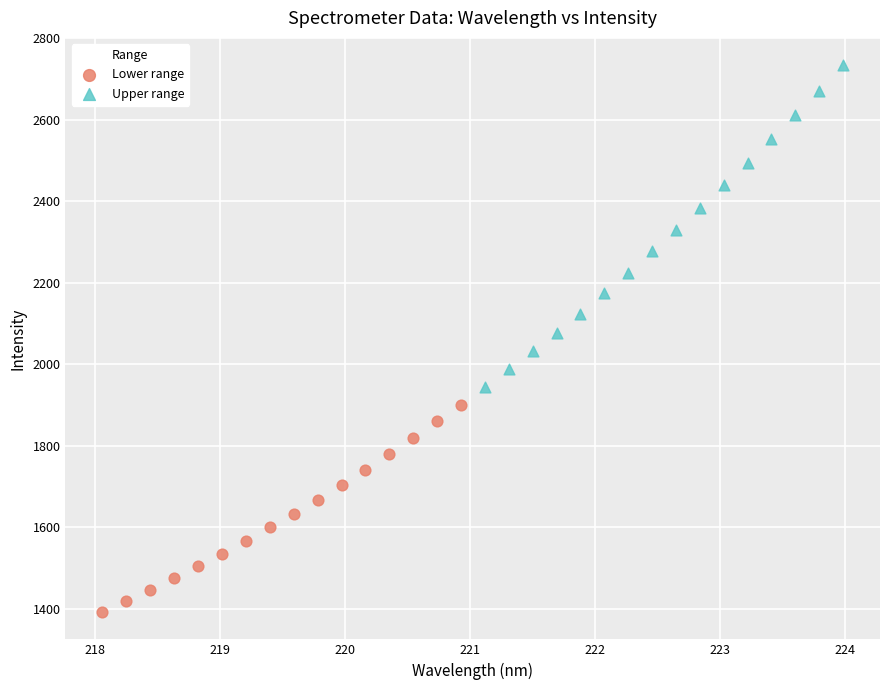

Which series reaches the minimum Y coordinate?

Lower range